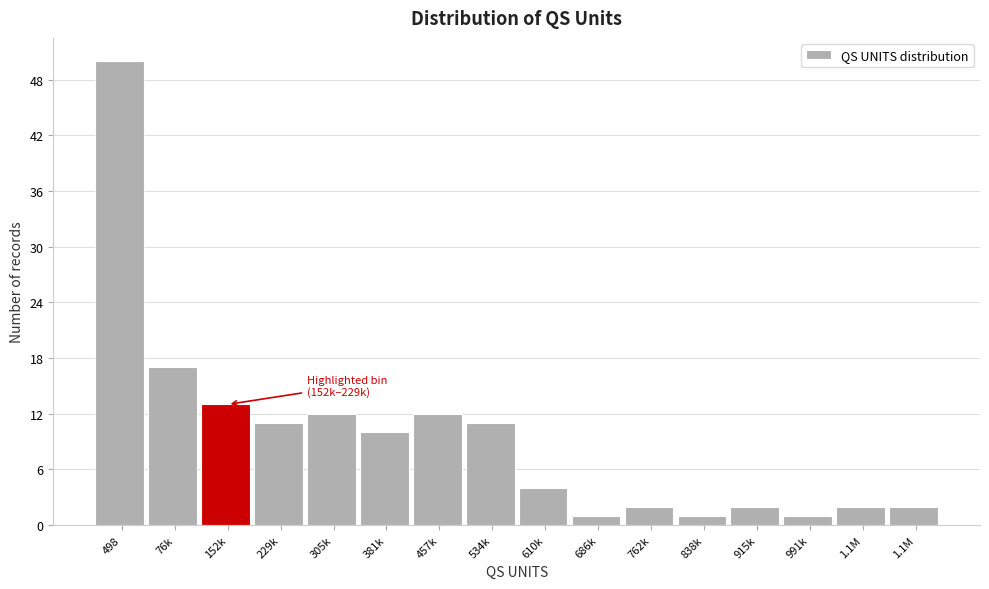

Count the number of data series in this chart.

1